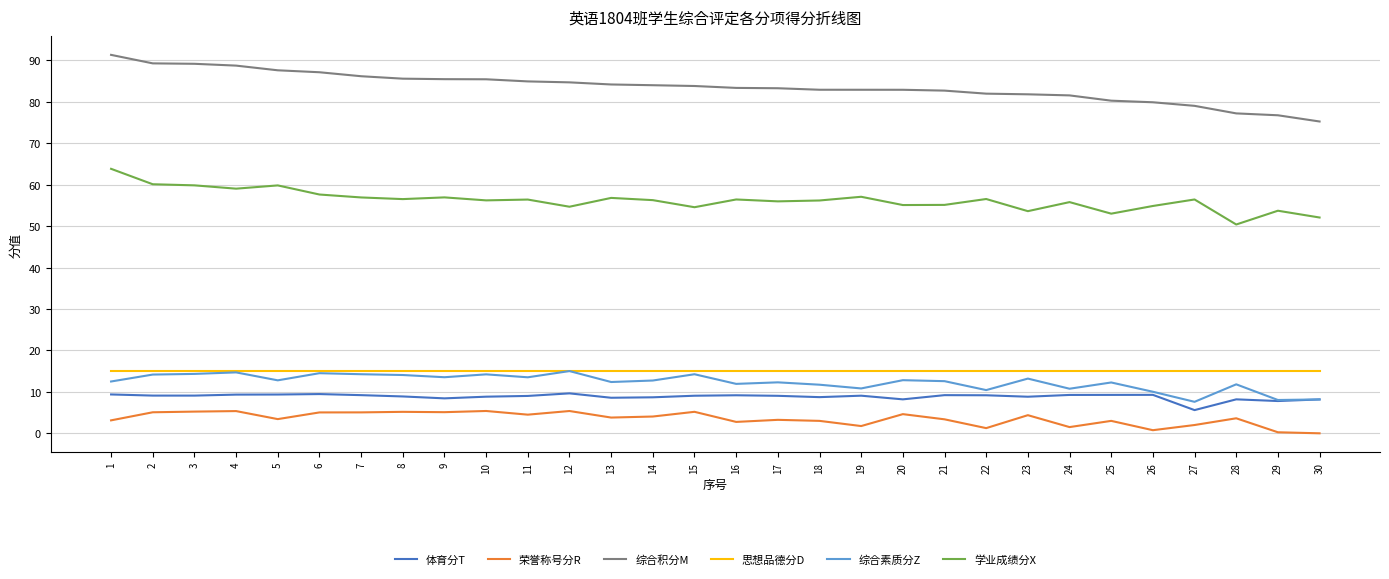

How many categories are shown in the chart?

30